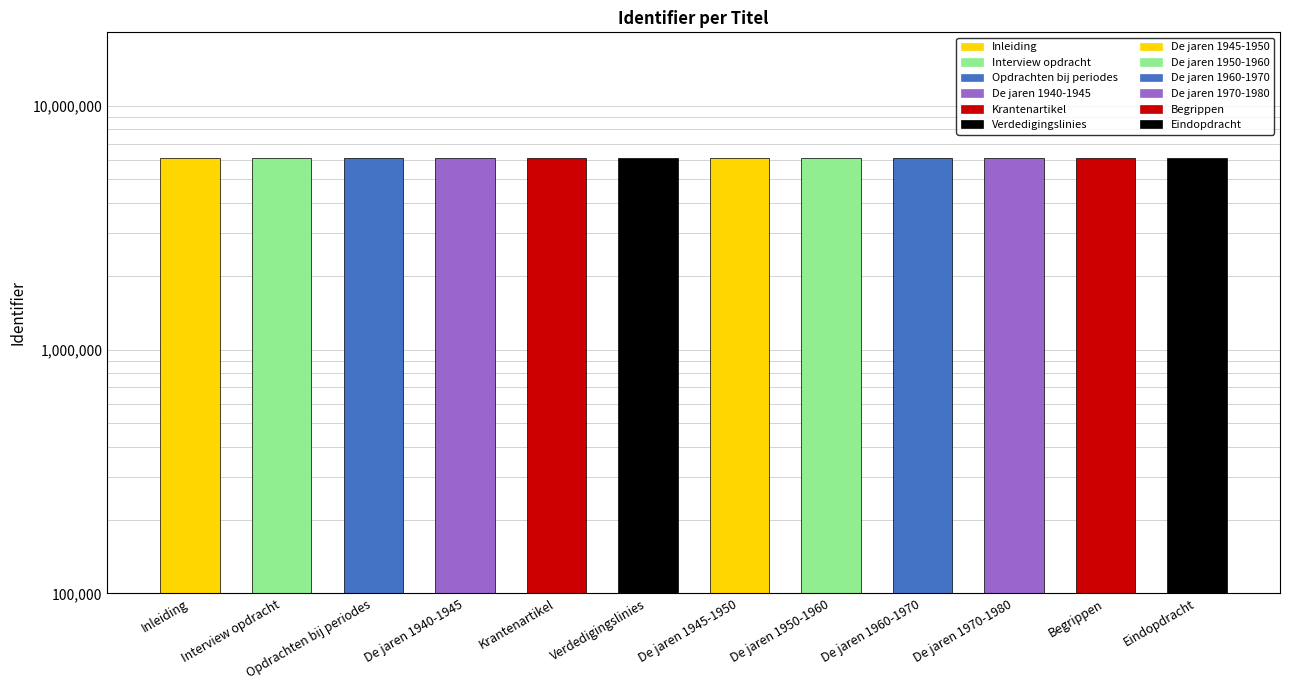

What is the difference between the maximum and minimum values?

2191